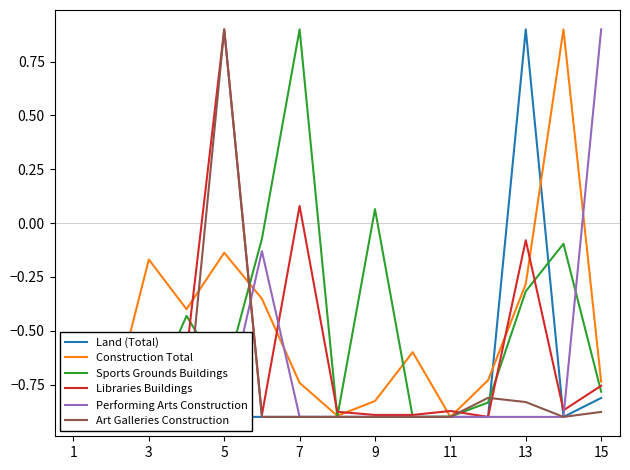

Which series has the largest total across all categories?

Sports Grounds Buildings